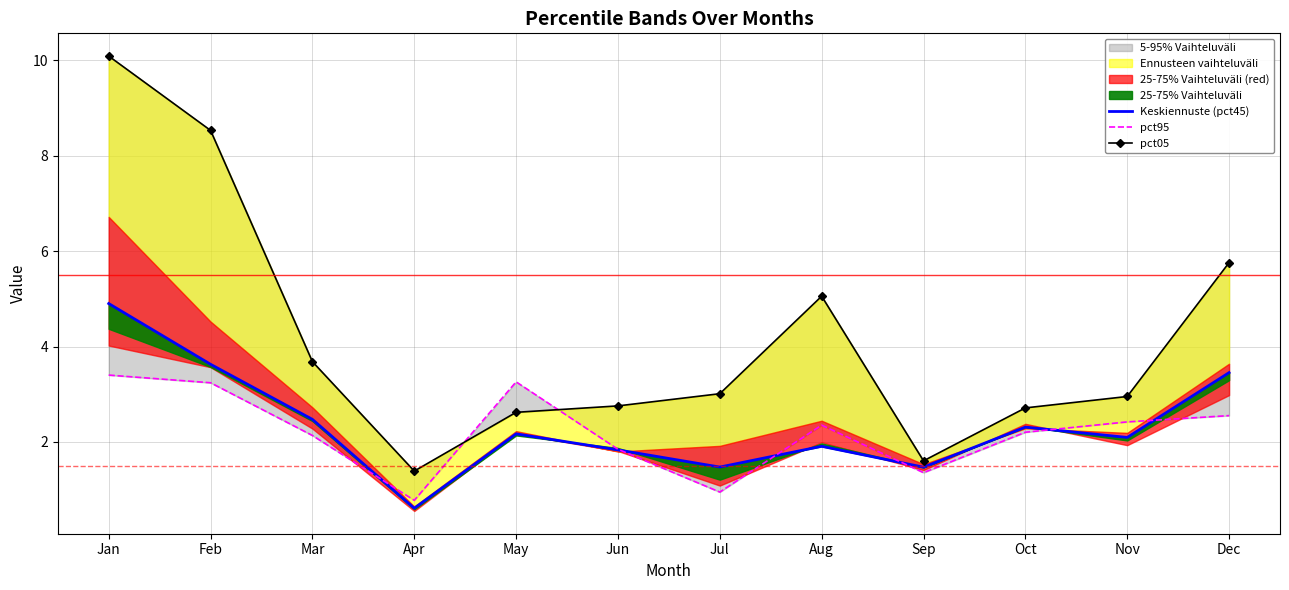

What is the sum of all pct95 values?

26.5